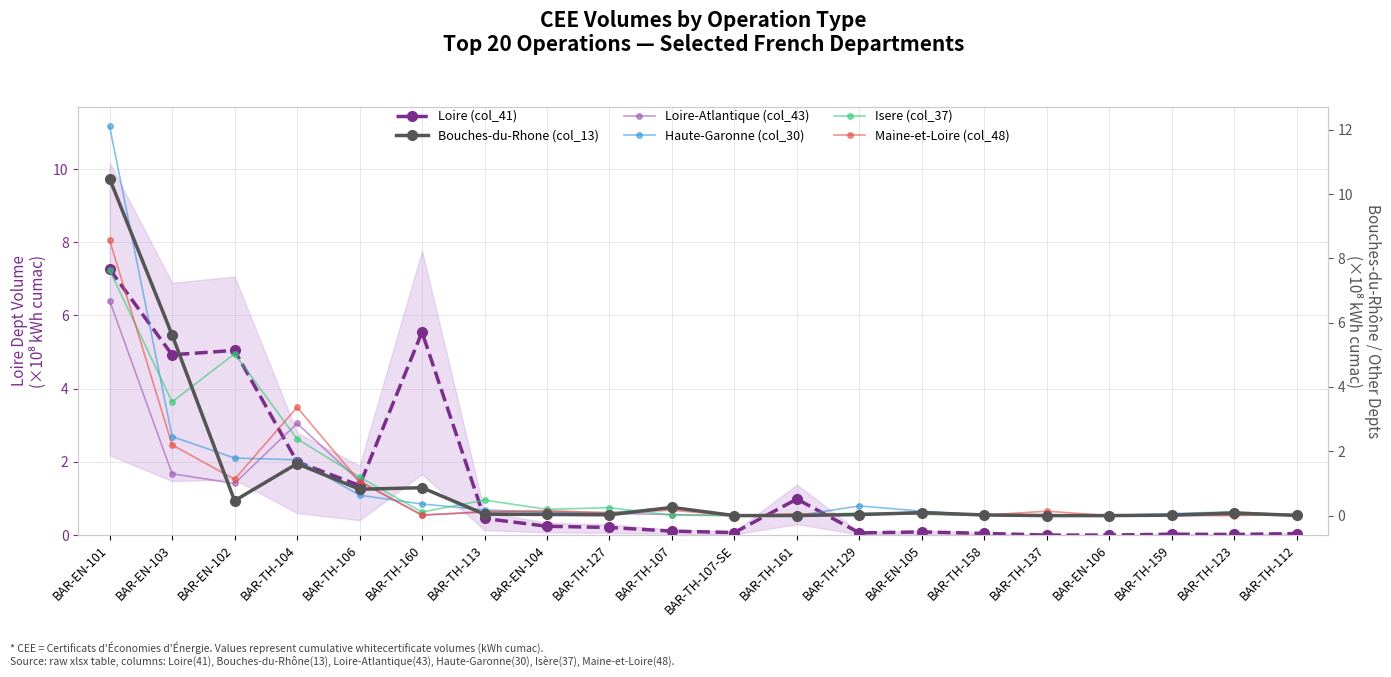

What is the total value across all series at BAR-TH-113?

1.4